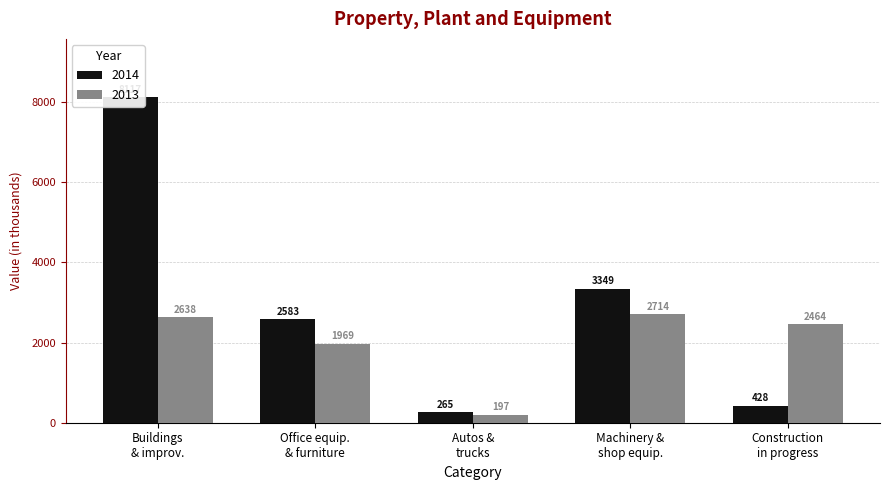

What are all the series names shown in the legend?

2014, 2013